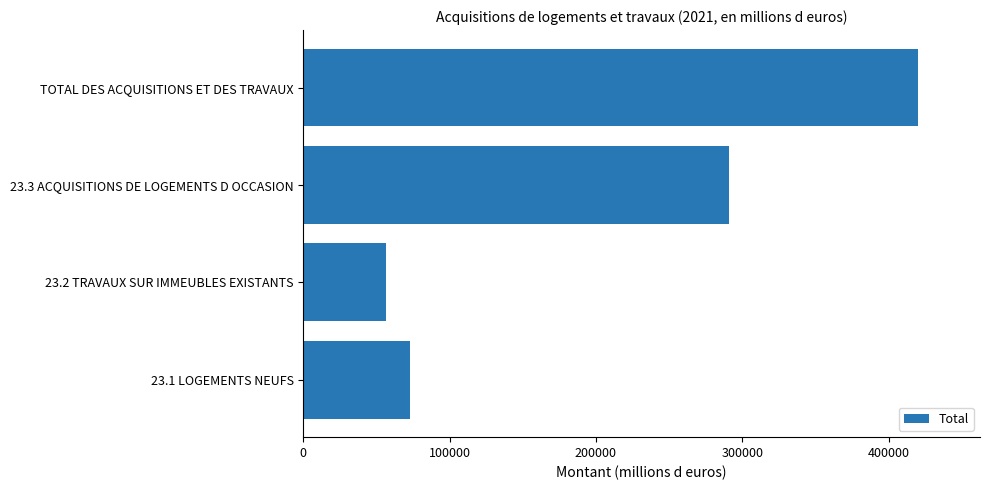

What is the maximum value shown in the chart?

420481.2